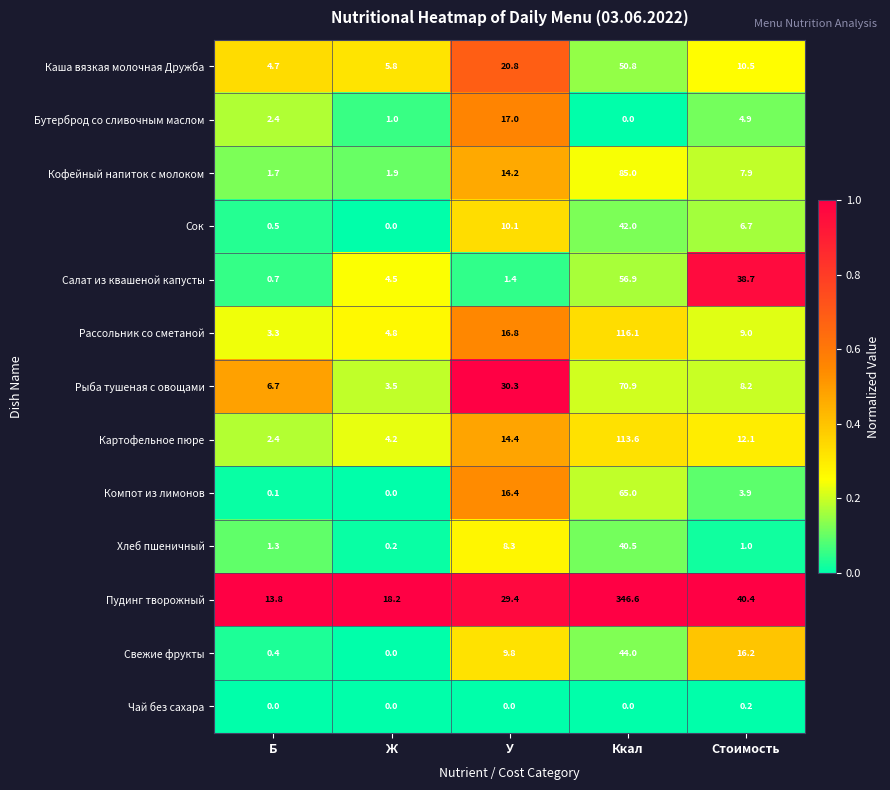

List the labels in order of Рыба тушеная с овощами value, smallest first.

Ж, Б, Стоимость, У, Ккал